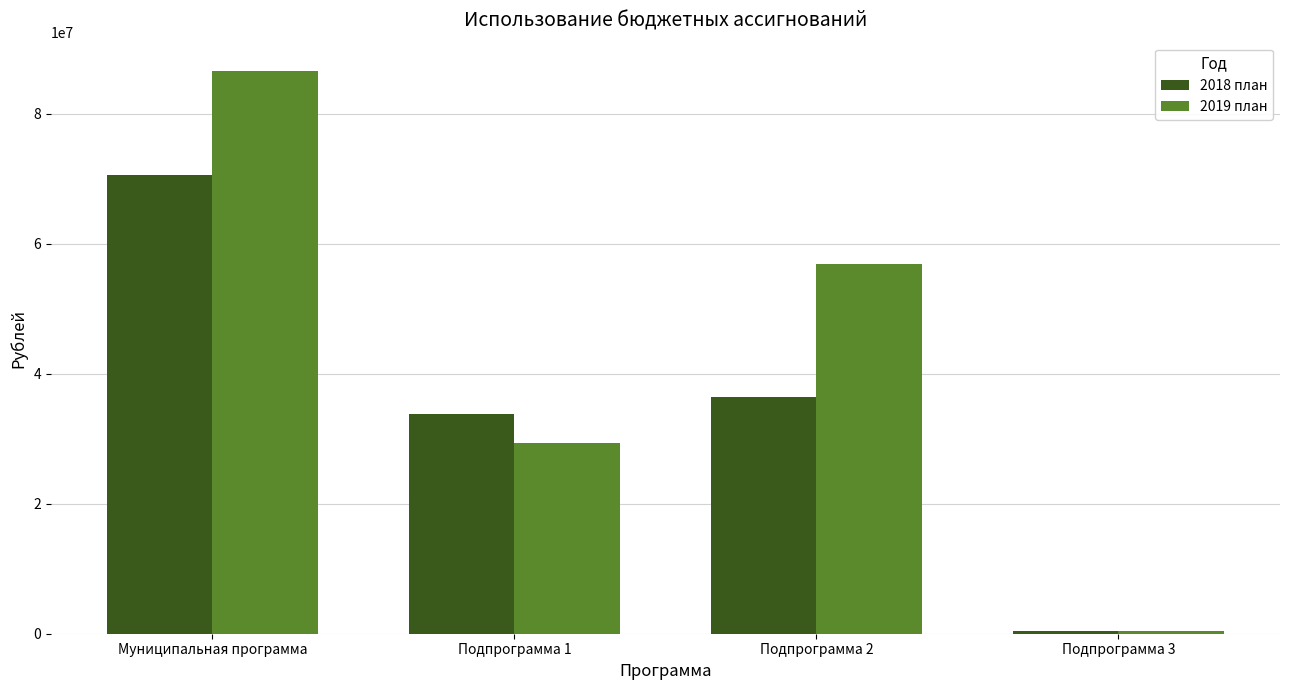

Does the chart contain stacked bars?

No